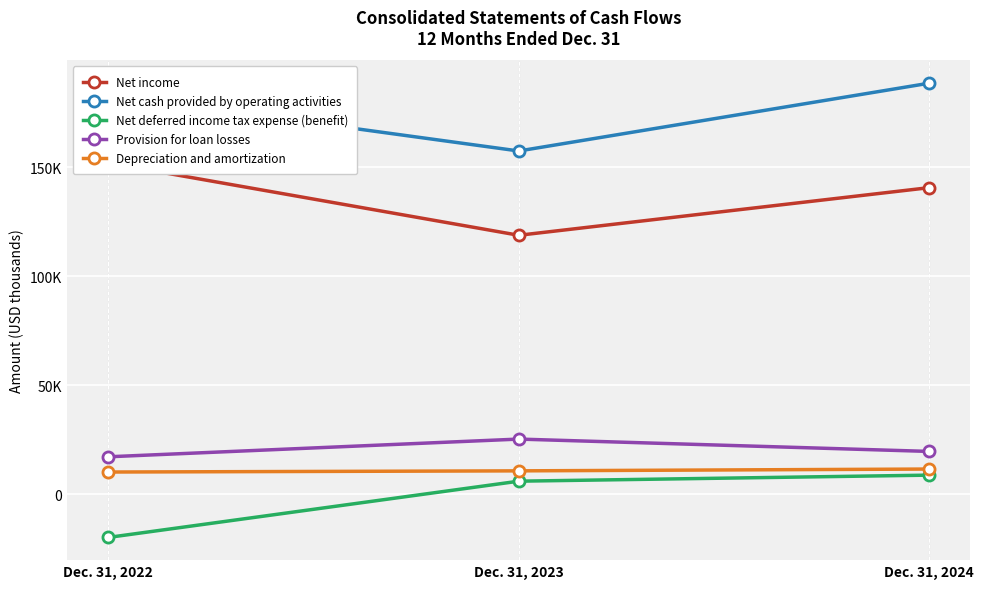

At which category is the sum across all series the highest?

Dec. 31, 2024